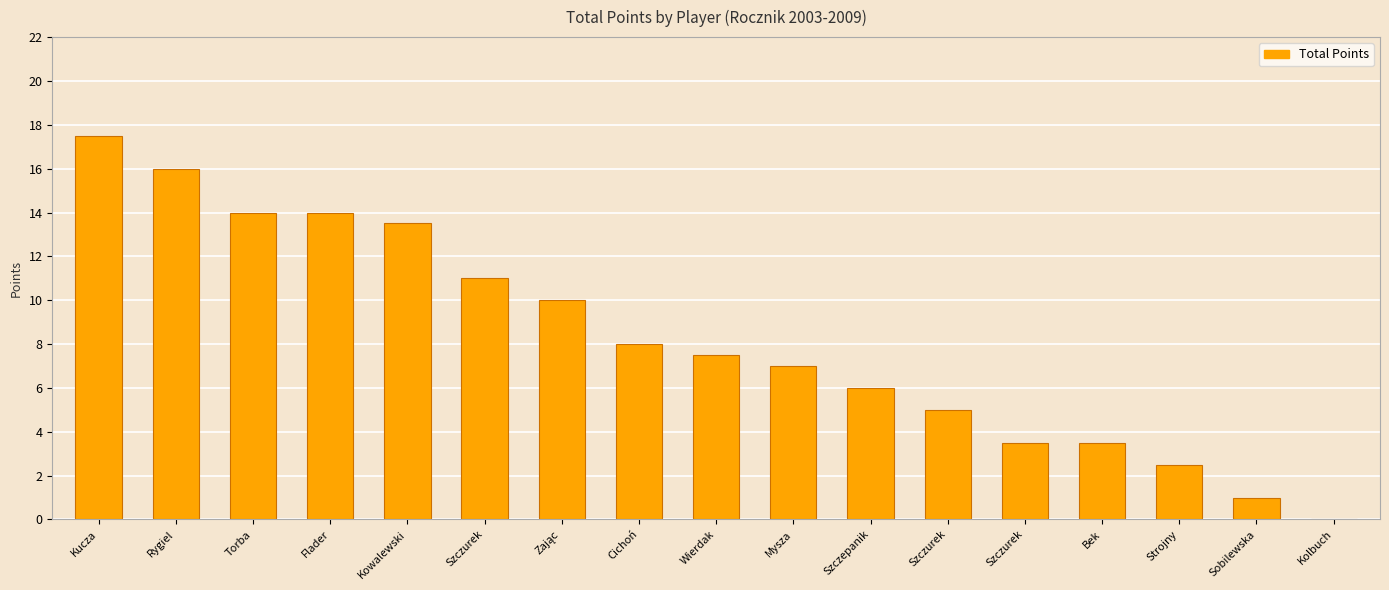

At which category does the chart reach its minimum across all series?

Kolbuch